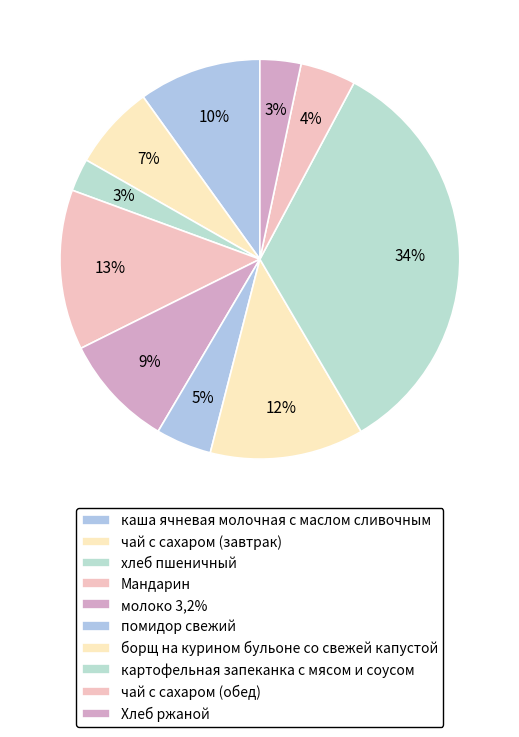

Count the number of slices in the pie.

10